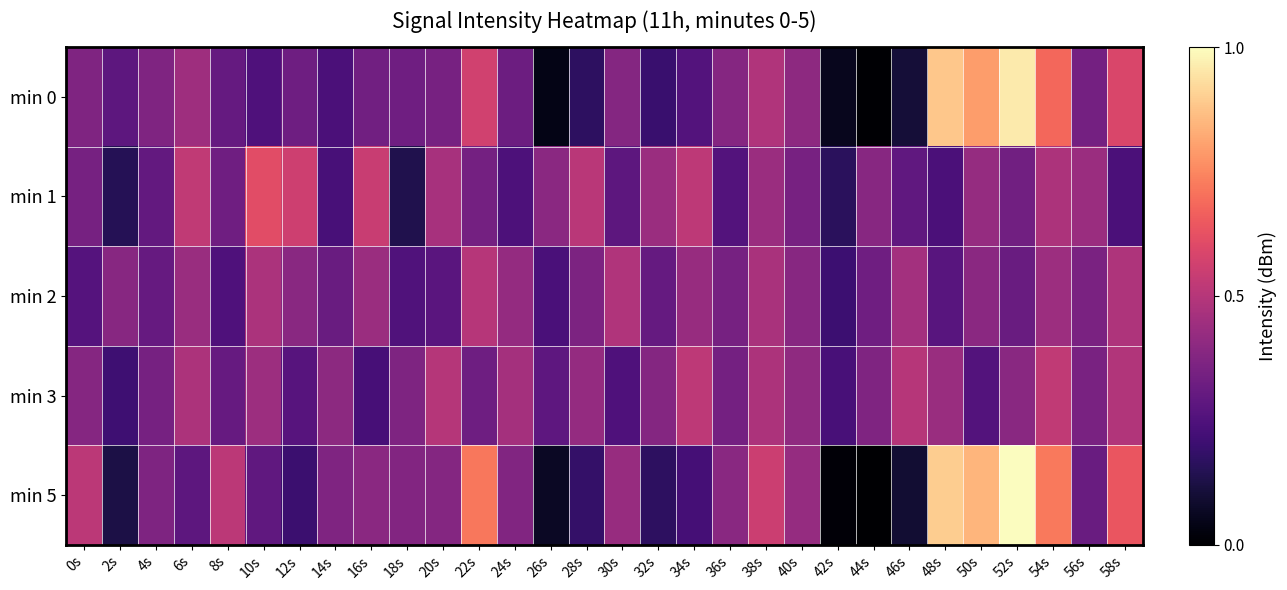

What is the spread (max minus min) of values at 44s?

0.4